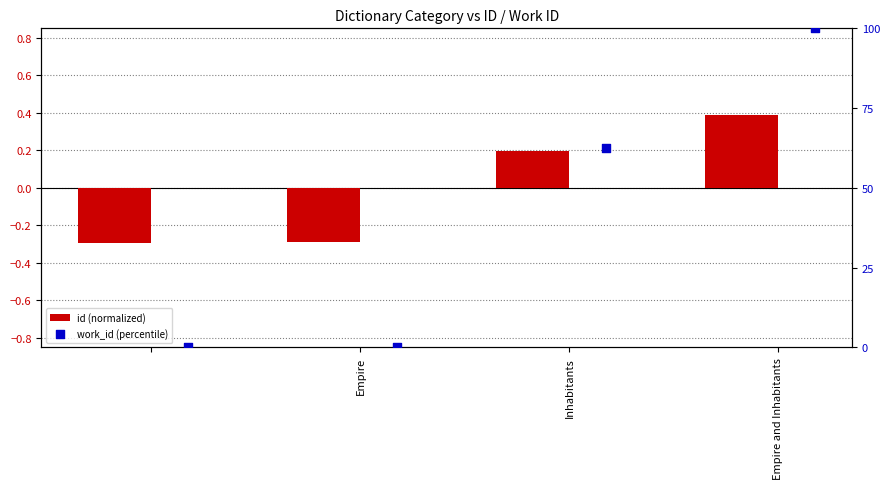

Which series has the largest total across all categories?

work_id (percentile)